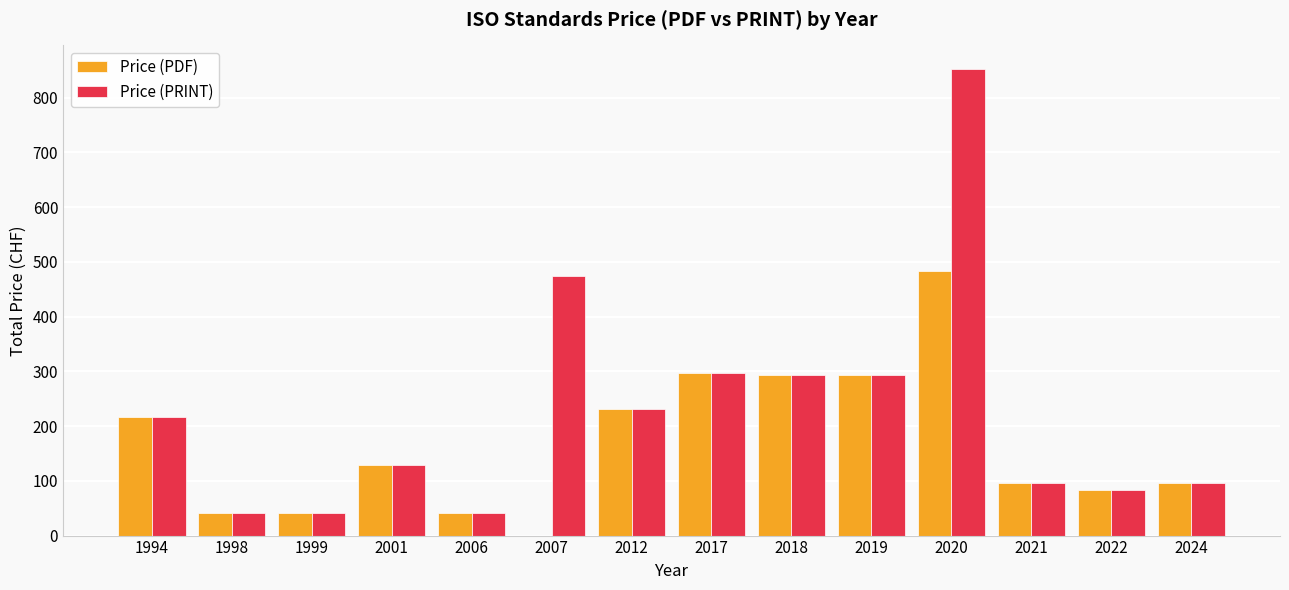

What is the sum of all Price (PDF) values?

2346